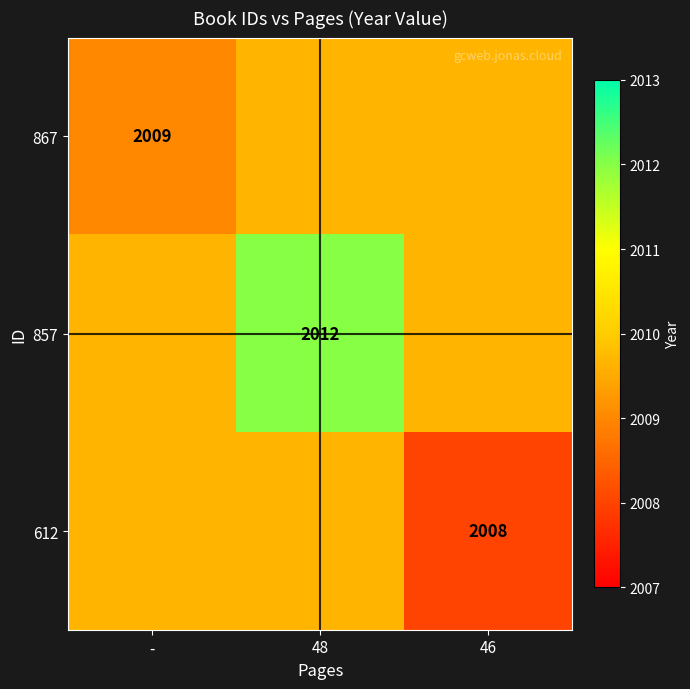

What is the sum of all 612 values?

6027.3